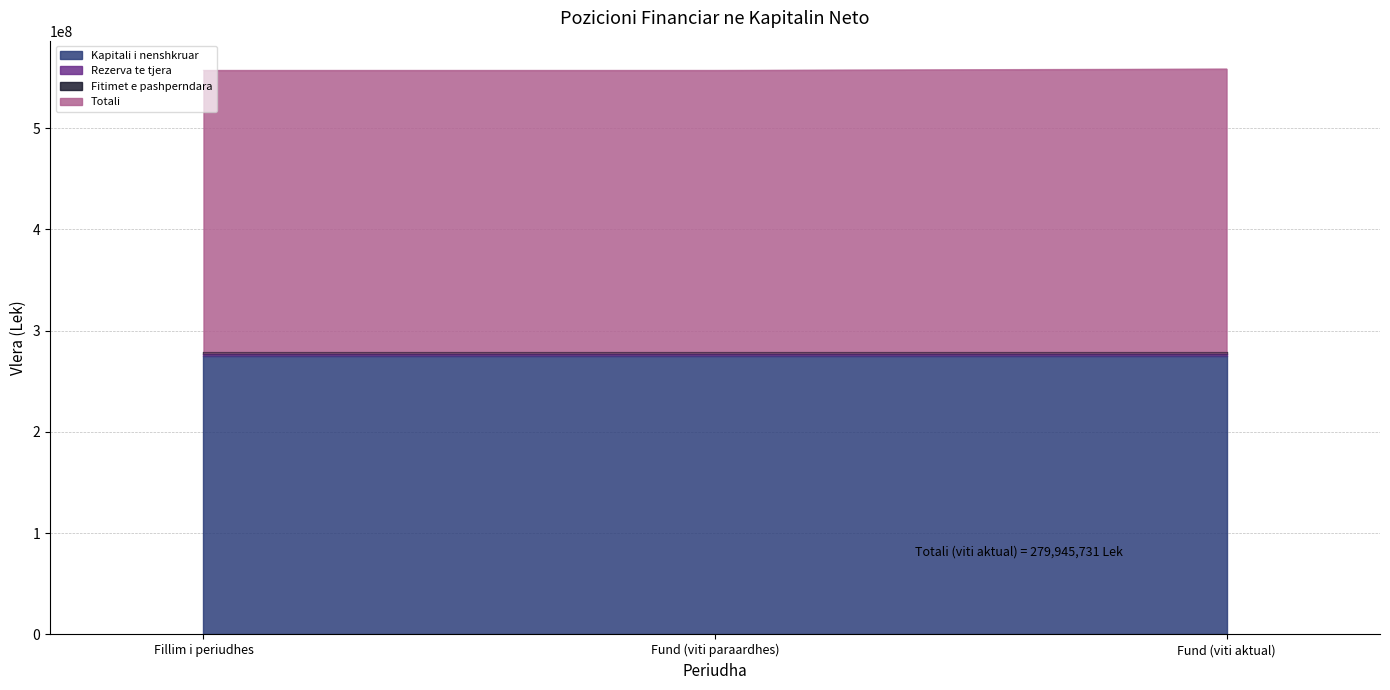

Reading right to left, list all the values displayed in this chart.

Kapitali i nenshkruar: 275000000	275000000	275000000
Rezerva te tjera: 2055792	2055792	2055792
Fitimet e pashperndara: 1386268	1386268	1386268
Totali: 279945731	278584434	278584434